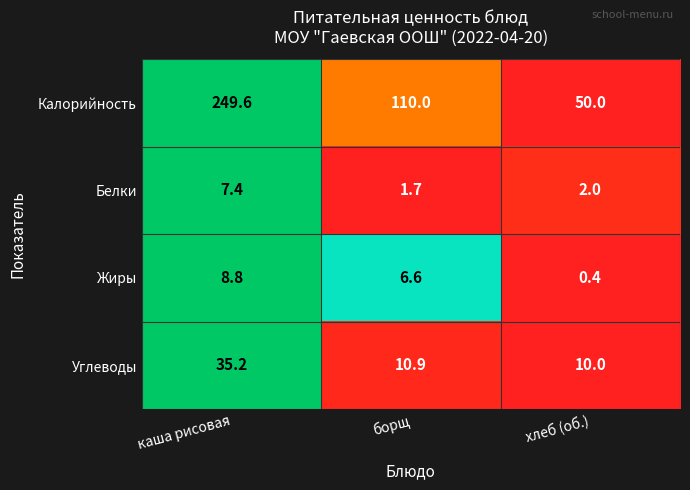

Which series has the largest total across all categories?

Калорийность